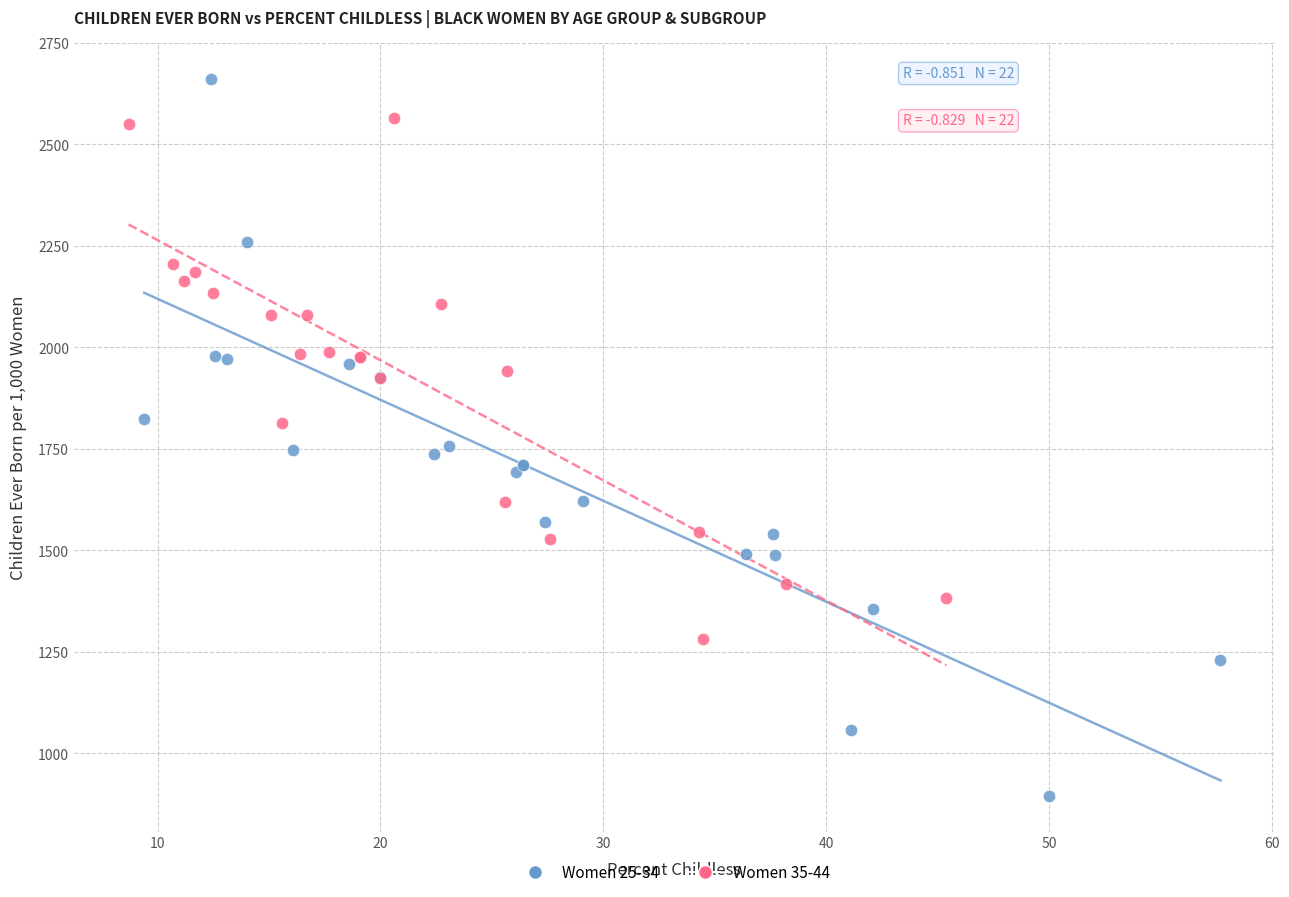

Which series contains the lowest Y value?

Women 25-34